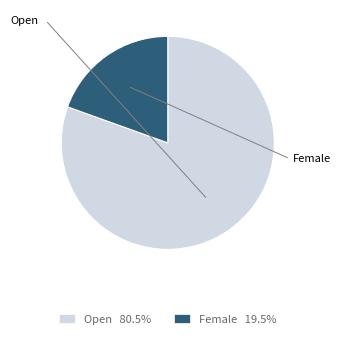

True or false: Female accounts for 14% of the total.

False